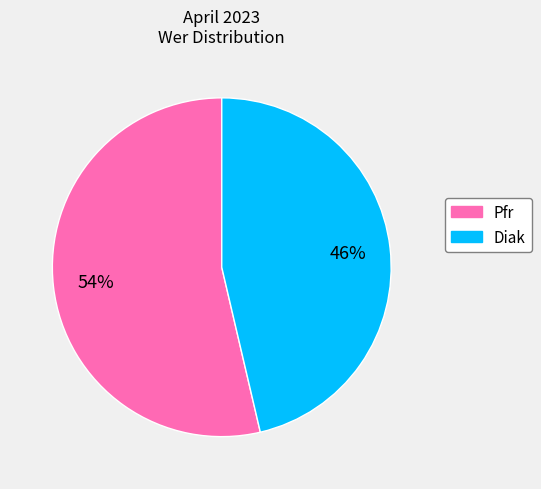

Count the number of slices in the pie.

2